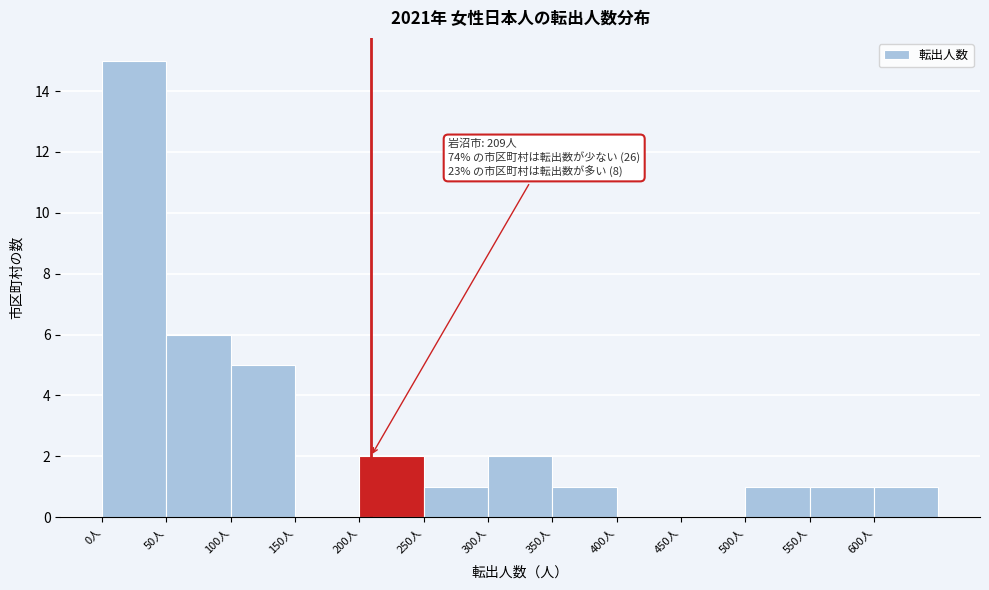

Over which range of the x-axis is the bar tallest?

0 to 50